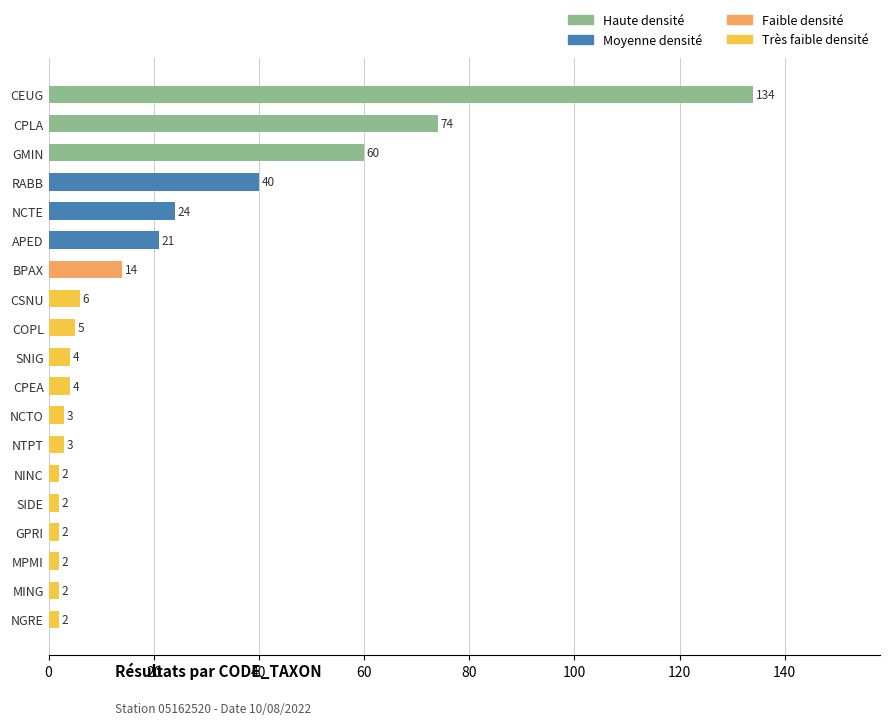

Which category has the highest value across all series?

CEUG